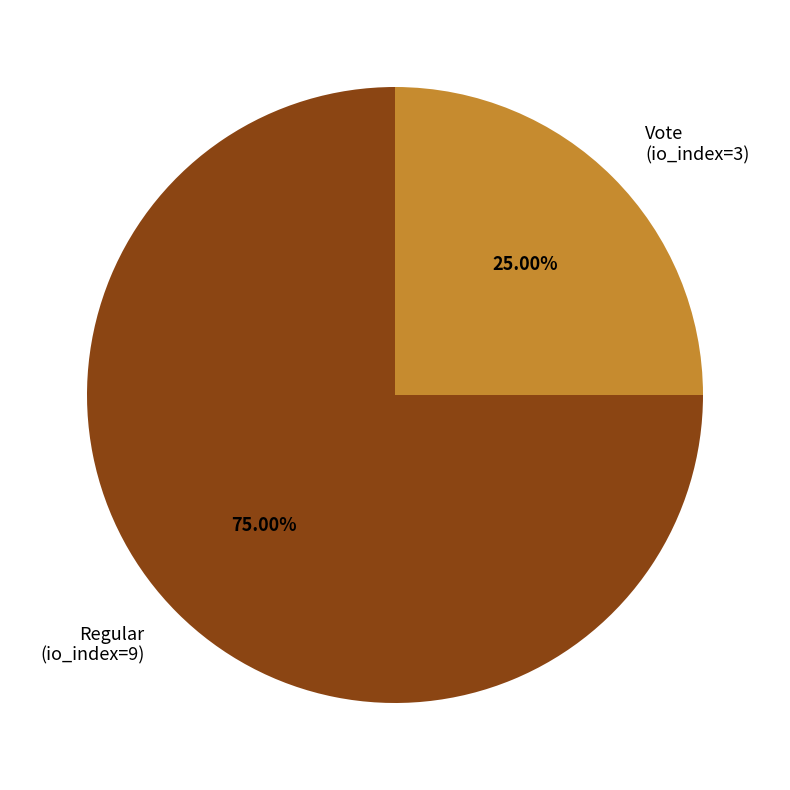

To the nearest percent, what is the difference between the largest and smallest slice percentages?

50%